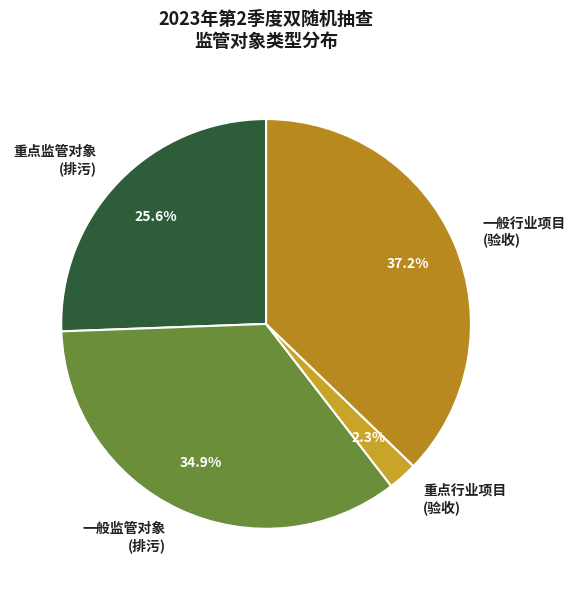

How many segments does this pie chart have?

4